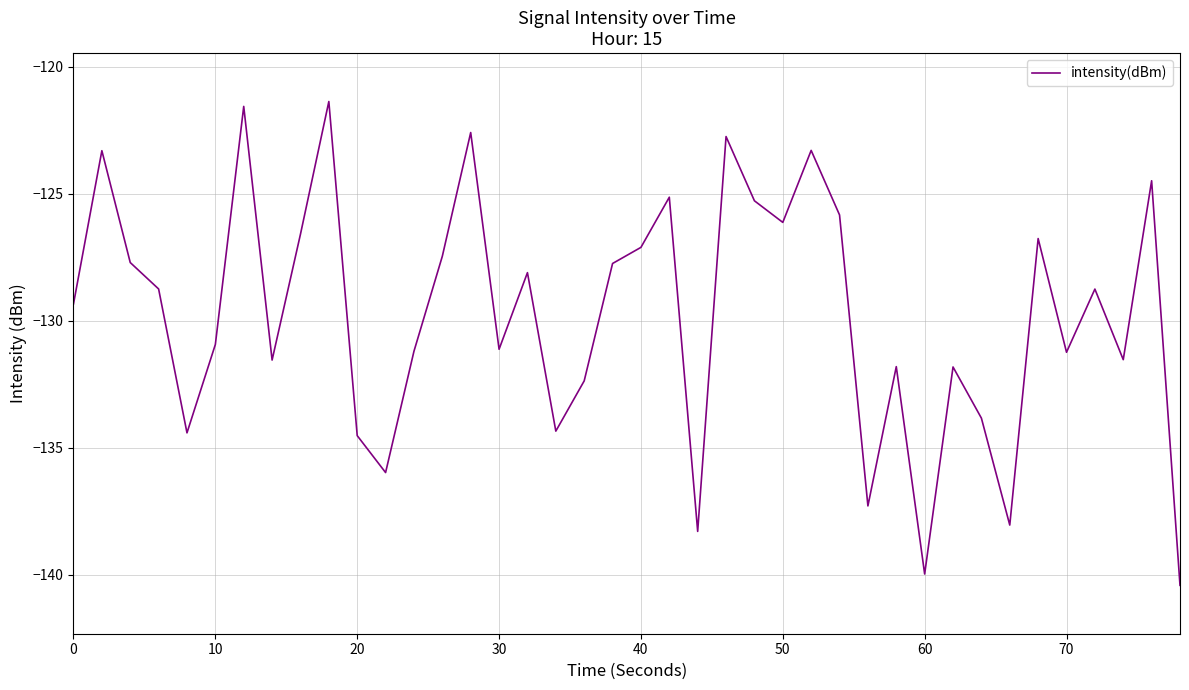

What is the difference between the maximum and minimum values?

19.1